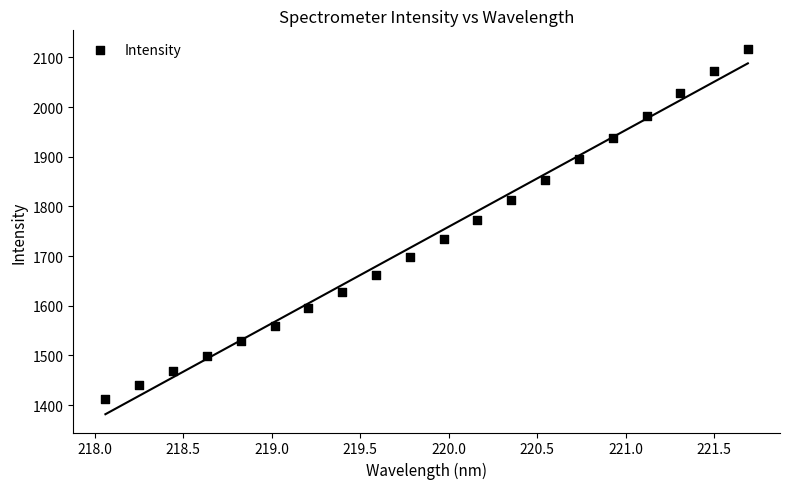

What is the range of X values (max minus min)?

3.6